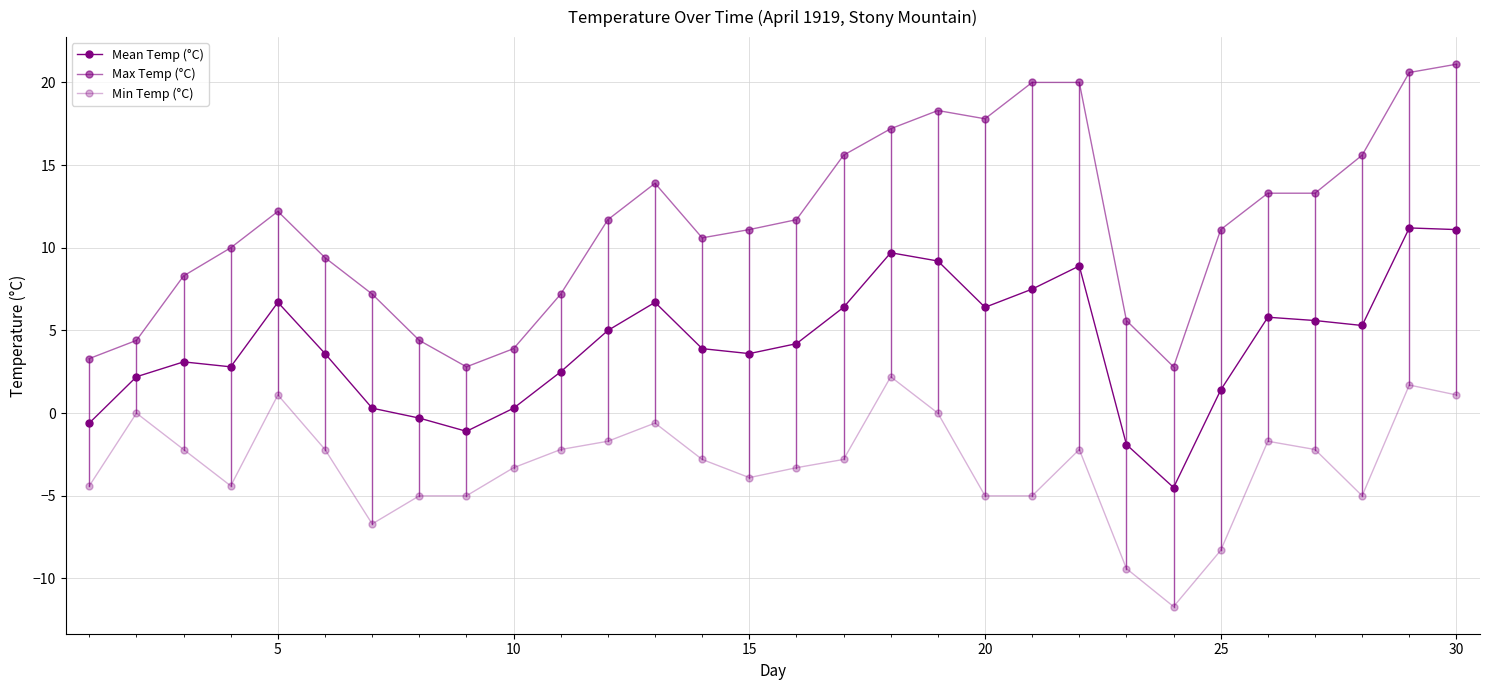

How many categories are shown in the chart?

30